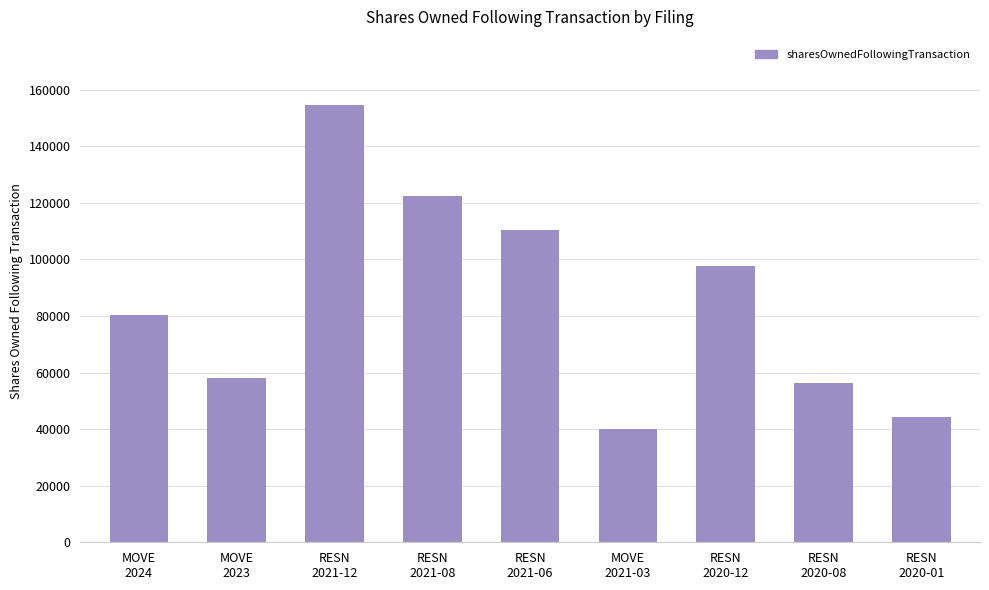

What is the sum of all values?

763962